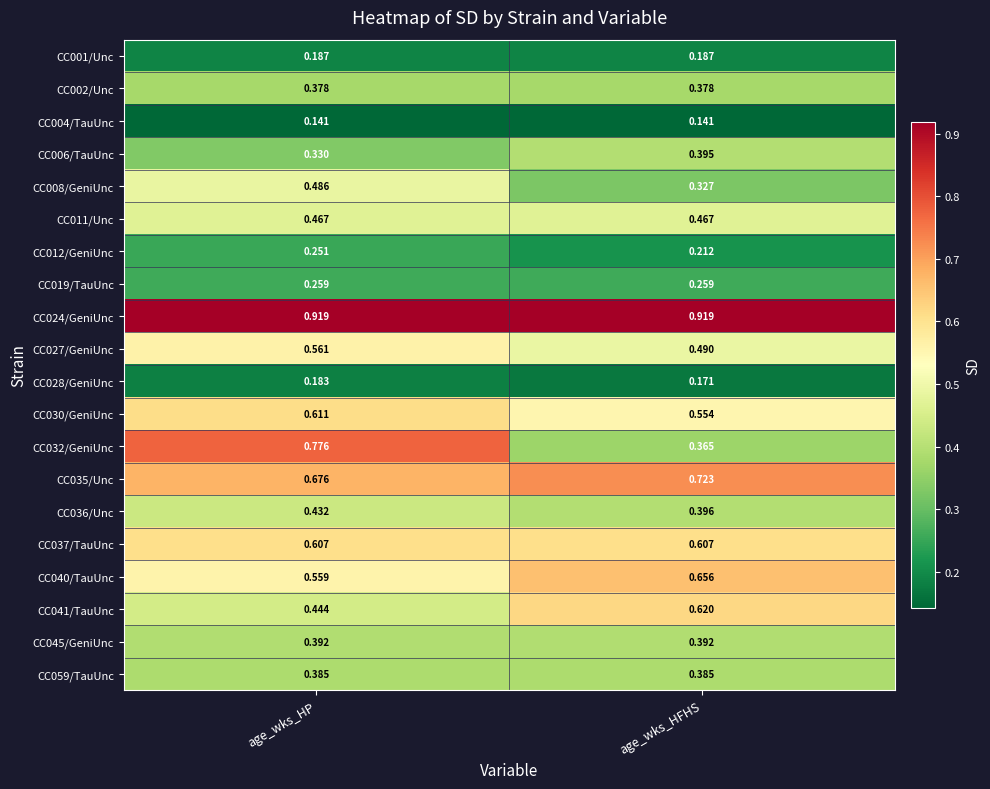

Is the value of CC041/TauUnc at age_wks_HFHS greater than the value of CC006/TauUnc at age_wks_HP?

Yes